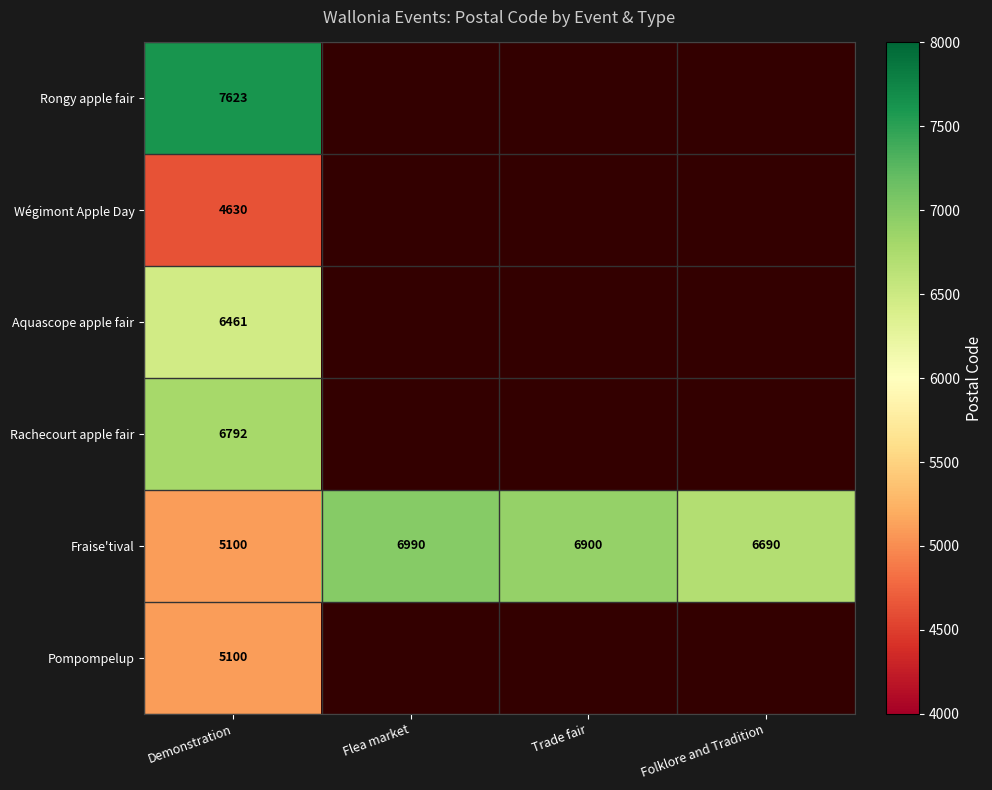

The Fraise'tival series shows 1643 at Demonstration. True or false?

False